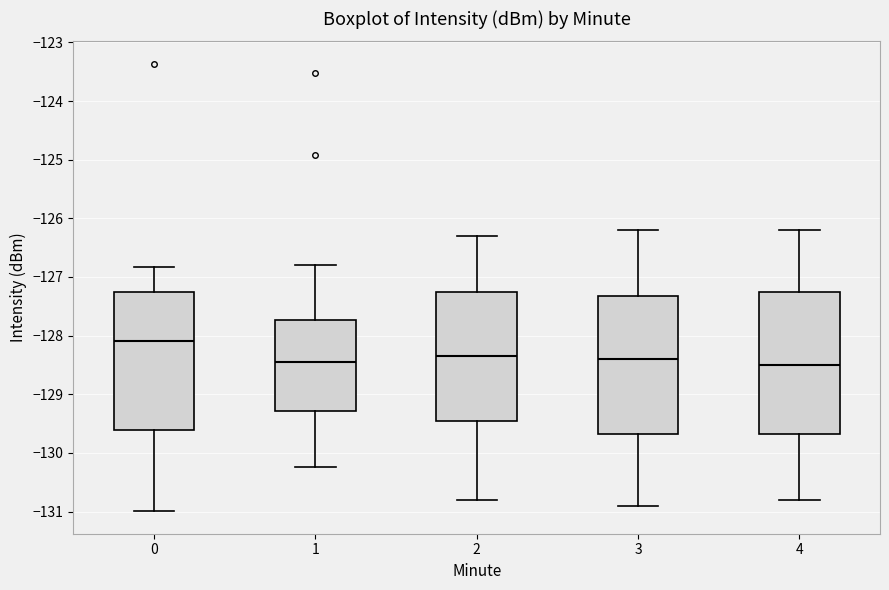

Where does the median line of the box at x = 1 sit on the y-axis? The values are not printed on the chart, so give them approximately, as read against the axis.

-128.5